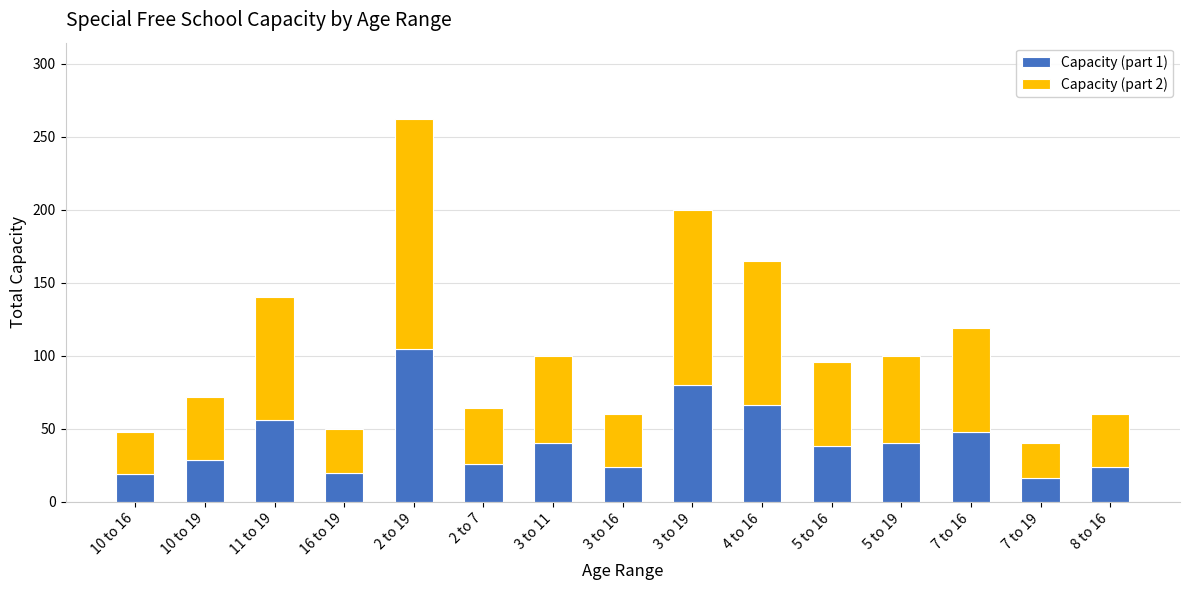

What is the sum of the Capacity (part 1) values at 11 to 19 and 3 to 19?

136.0